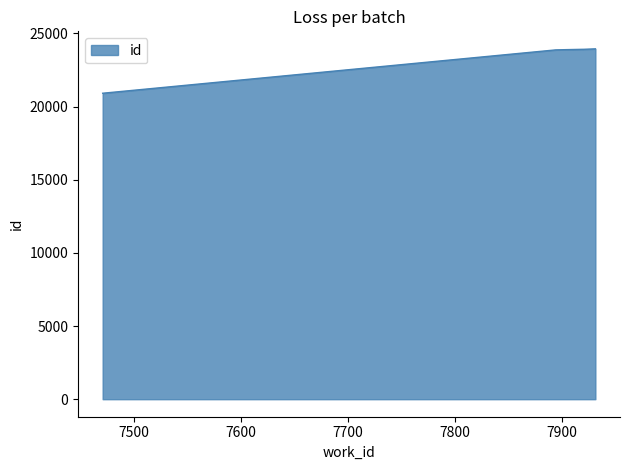

What is the minimum value shown in the chart?

20909